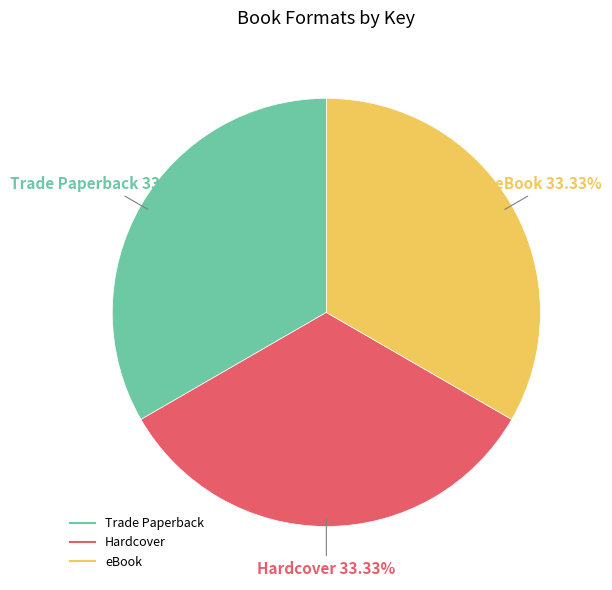

To the nearest percent, what is the difference between the largest and smallest slice percentages?

0%